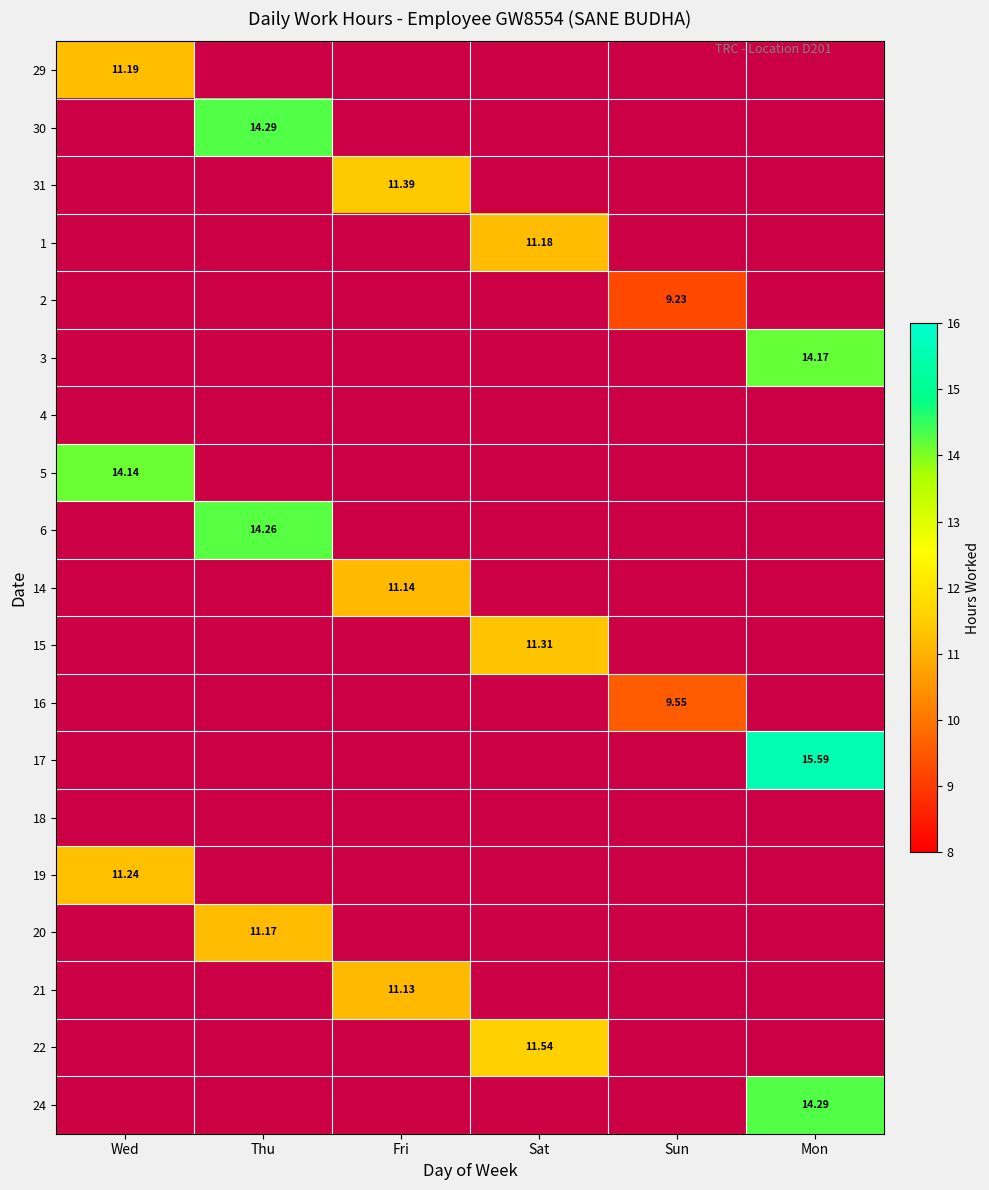

Which has a higher value, Thu or Mon?

Mon